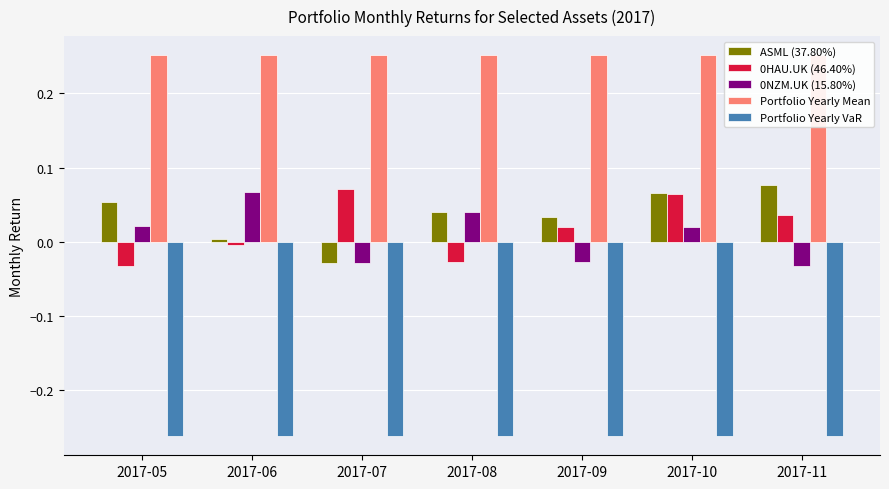

What is the average value of the Portfolio Yearly Mean series?

0.3